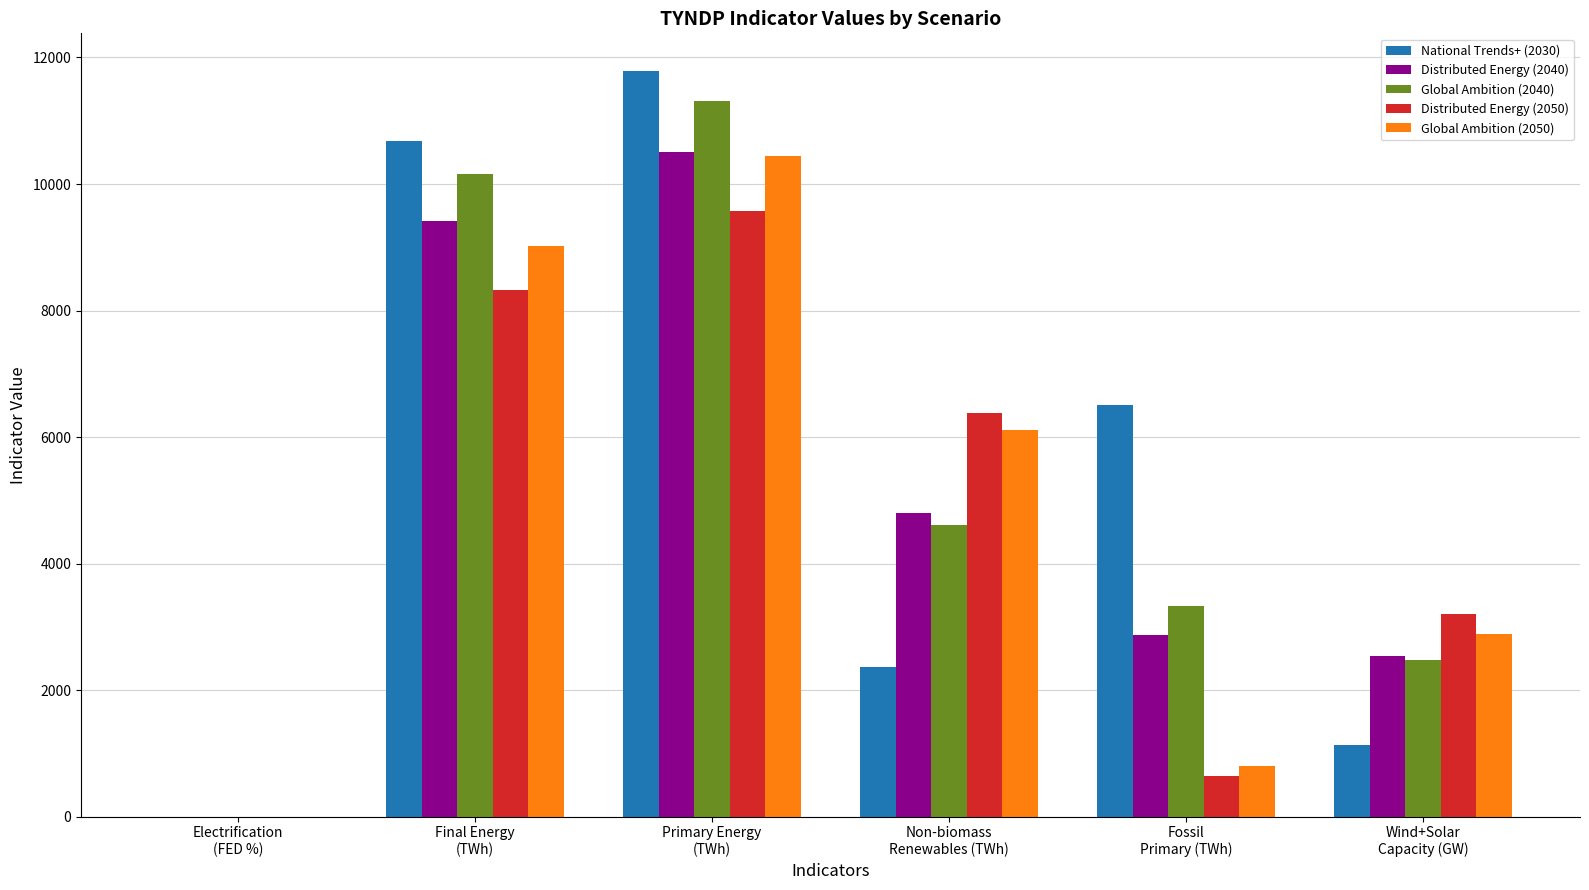

Which series has the largest range (max minus min)?

National Trends+ (2030)